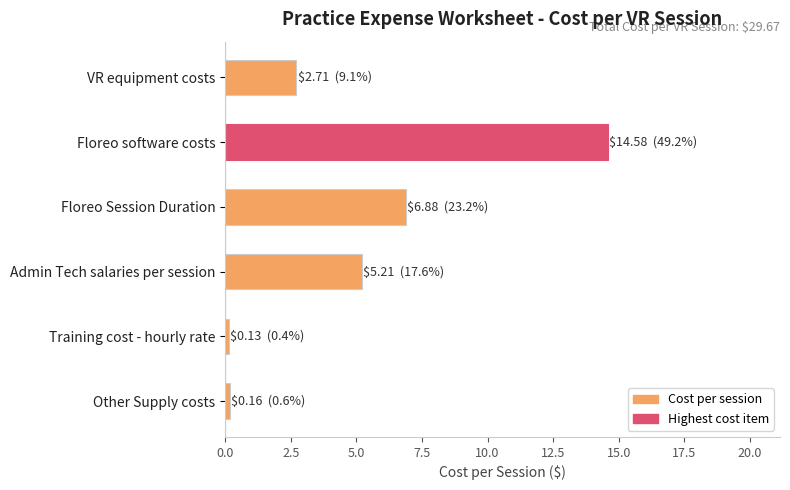

What is the change in value from Floreo software costs to Floreo Session Duration?

-7.7